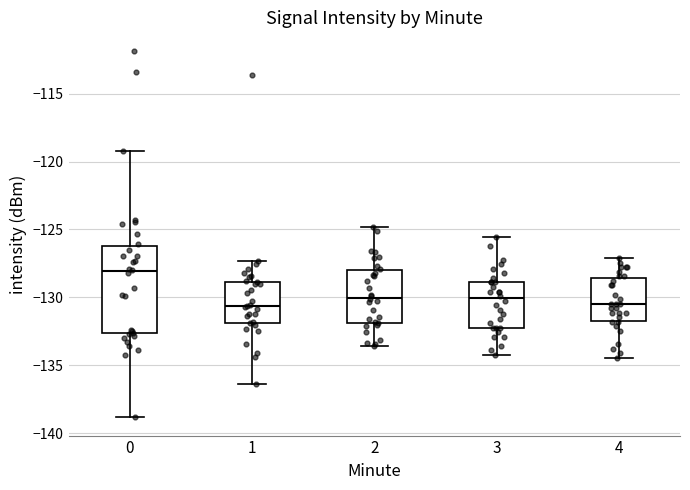

Reading left to right, transcribe this box plot: for each box, give where its median line is, the range the box spans, and where its two whiskers end, as read against the y-axis. The values are not printed on the chart, so give them approximately, as read against the axis.

0: median -128.0, box -132.5 to -126.0, whiskers -139.0 to -119.0
1: median -130.5, box -132.0 to -129.0, whiskers -136.5 to -127.5
2: median -130.0, box -132.0 to -128.0, whiskers -133.5 to -125.0
3: median -130.0, box -132.0 to -129.0, whiskers -134.0 to -125.5
4: median -130.5, box -131.5 to -128.5, whiskers -134.5 to -127.0